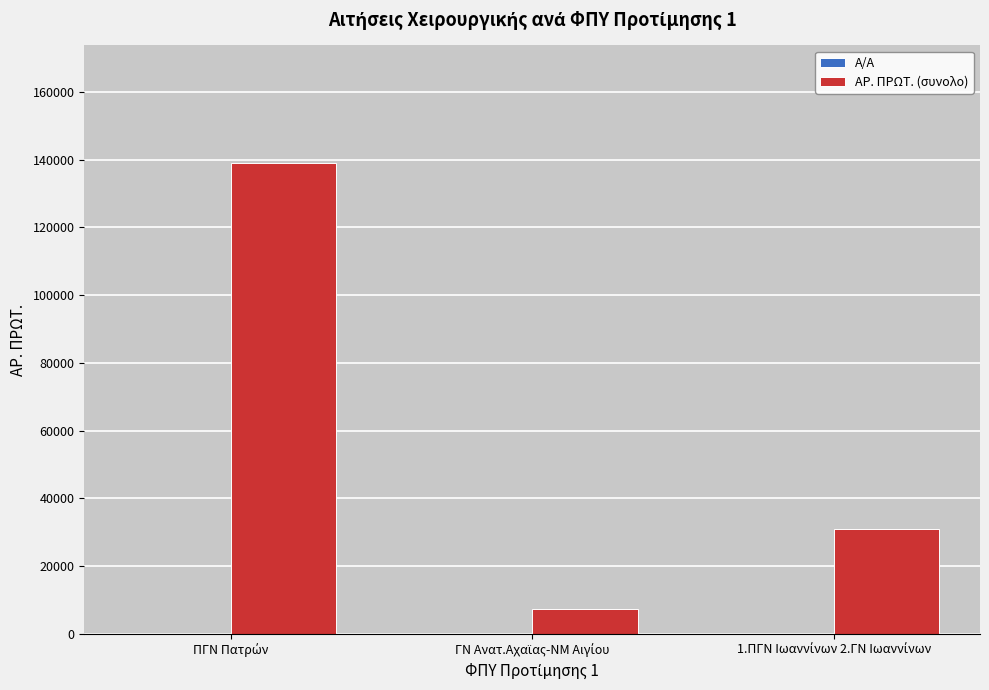

Which series has the largest total across all categories?

ΑΡ. ΠΡΩΤ. (συνολο)